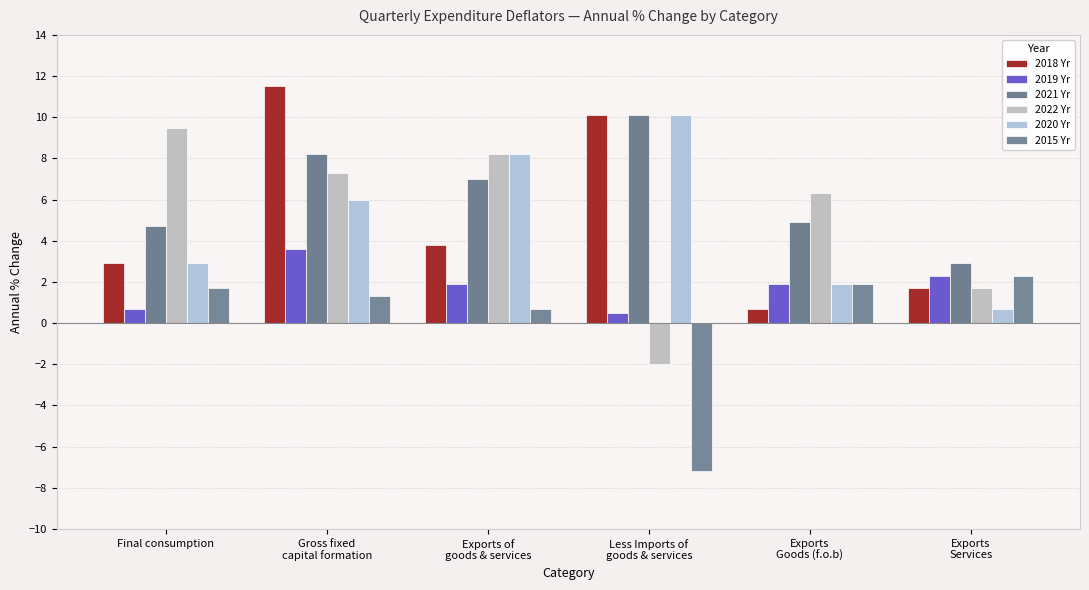

Reading left to right, what are all the values shown in this chart?

2018 Yr: 2.9	11.5	3.8	10.1	0.7	1.7
2019 Yr: 0.7	3.6	1.9	0.5	1.9	2.3
2021 Yr: 4.7	8.2	7.0	10.1	4.9	2.9
2022 Yr: 9.5	7.3	8.2	-2.0	6.3	1.7
2020 Yr: 2.9	6.0	8.2	10.1	1.9	0.7
2015 Yr: 1.7	1.3	0.7	-7.2	1.9	2.3